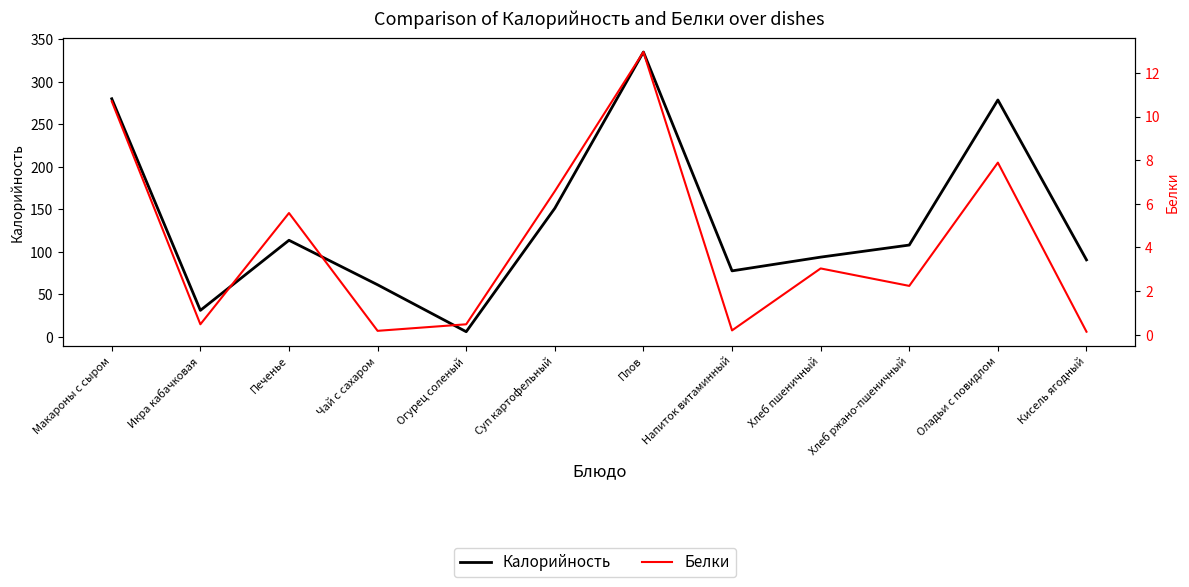

Reading left to right, transcribe all the data shown in this chart.

Калорийность: Макароны с сыром=280.0	Икра кабачковая=31.2	Печенье=113.6	Чай с сахаром=61.2	Огурец соленый=6.1	Суп картофельный=151.2	Плов=334.9	Напиток витаминный=77.6	Хлеб пшеничный=93.8	Хлеб ржано-пшеничный=108.0	Оладьи с повидлом=278.5	Кисель ягодный=90.5
Белки: Макароны с сыром=10.7	Икра кабачковая=0.5	Печенье=5.6	Чай с сахаром=0.2	Огурец соленый=0.5	Суп картофельный=6.6	Плов=13.0	Напиток витаминный=0.2	Хлеб пшеничный=3.0	Хлеб ржано-пшеничный=2.2	Оладьи с повидлом=7.9	Кисель ягодный=0.1